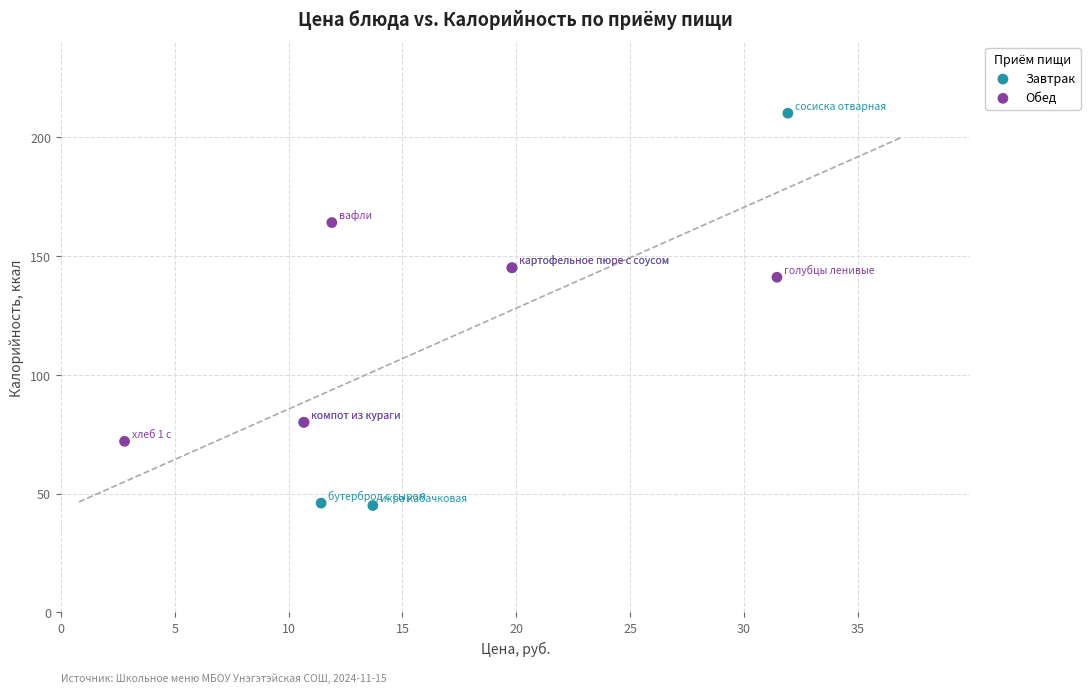

Which series contains the lowest Y value?

Завтрак